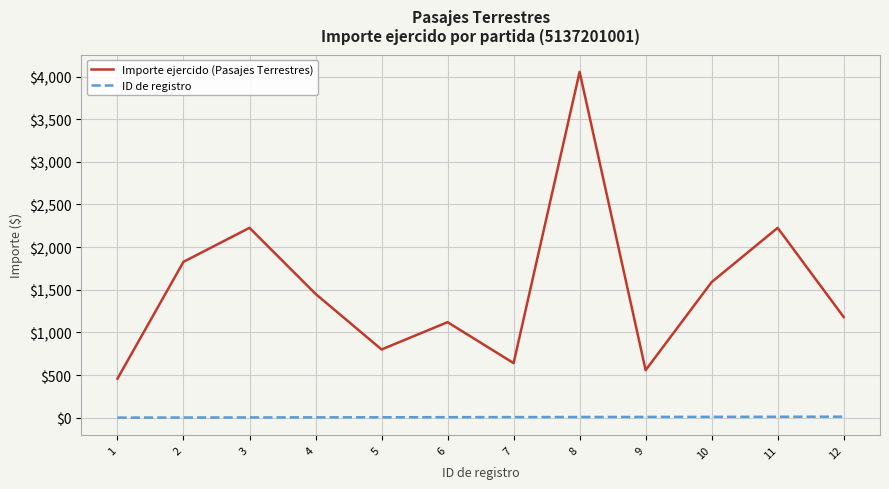

At how many categories does at least one series exceed 2721?

1